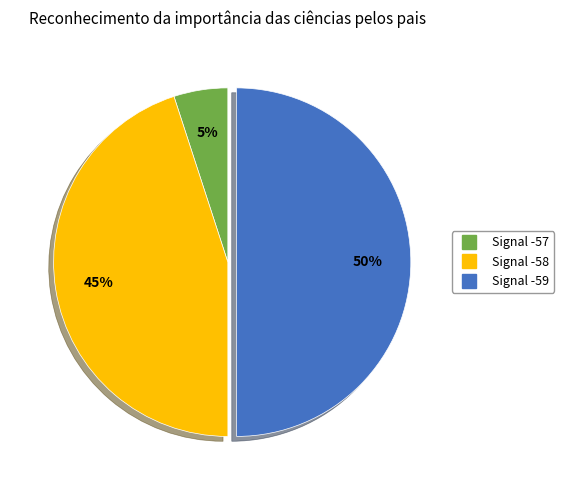

To the nearest percent, what is the difference between the largest and smallest slice percentages?

45%